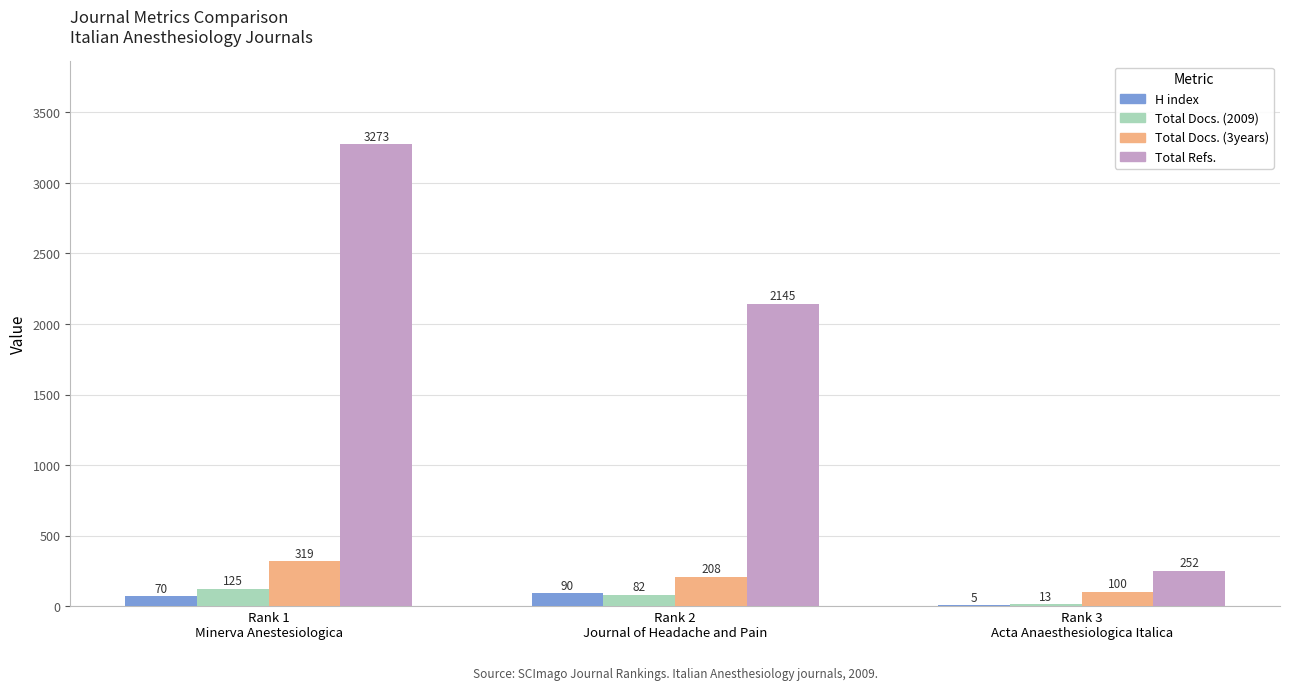

How many H index values are between 5 and 90?

3